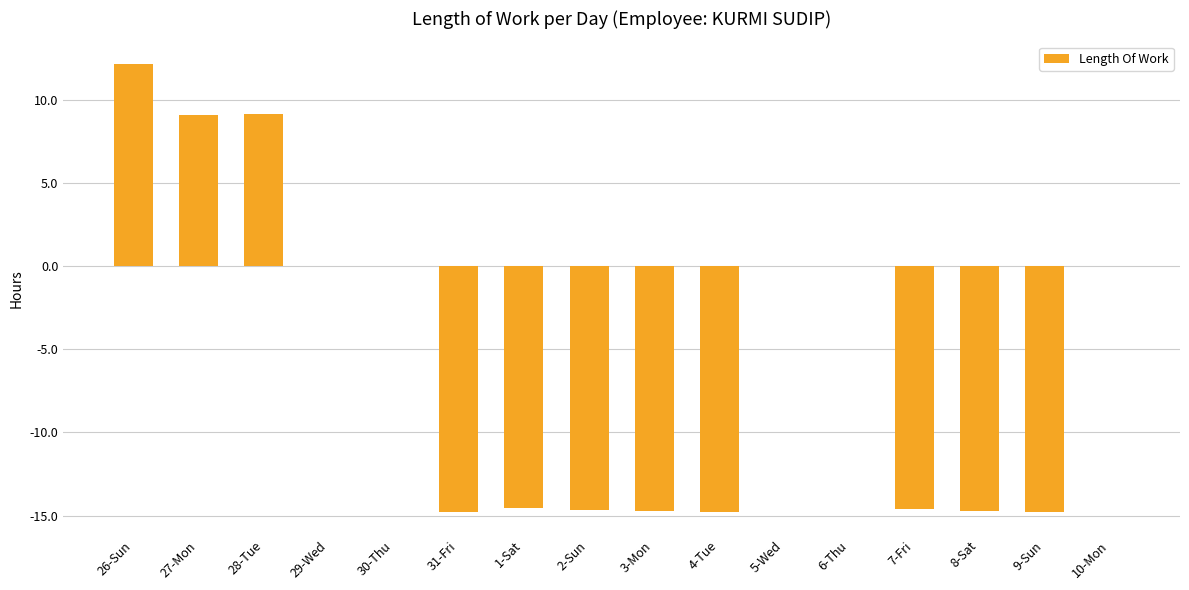

What is the greatest value displayed?

12.2